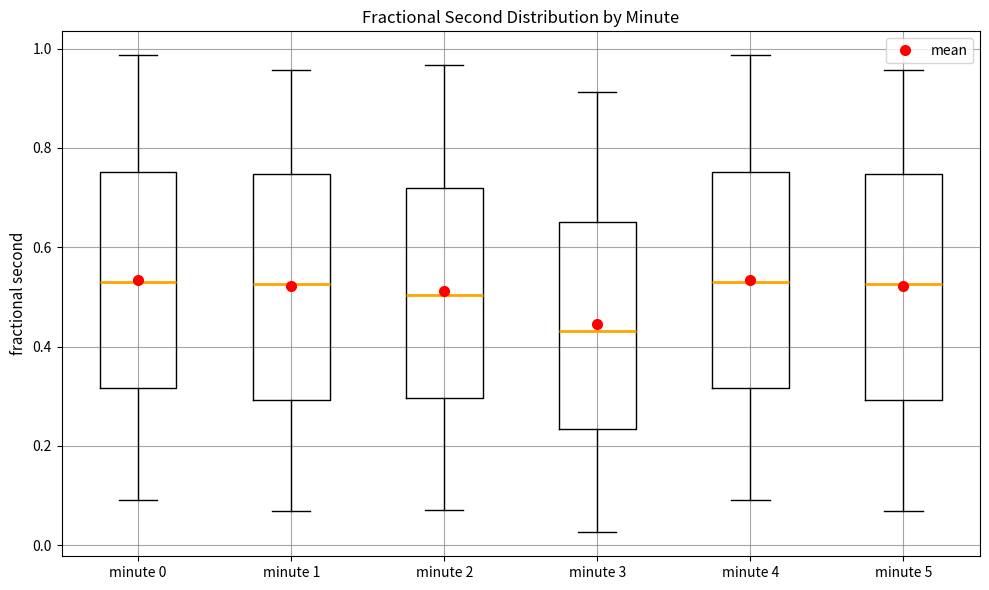

Reading left to right, read every box against the y-axis: the position of its median line, the range the box covers, and the ends of its whiskers. The values are not printed on the chart, so give them approximately, as read against the axis.

minute 0: median 0.52, box 0.32 to 0.76, whiskers 0.10 to 0.98
minute 1: median 0.52, box 0.30 to 0.74, whiskers 0.06 to 0.96
minute 2: median 0.50, box 0.30 to 0.72, whiskers 0.08 to 0.96
minute 3: median 0.44, box 0.24 to 0.66, whiskers 0.02 to 0.92
minute 4: median 0.52, box 0.32 to 0.76, whiskers 0.10 to 0.98
minute 5: median 0.52, box 0.30 to 0.74, whiskers 0.06 to 0.96